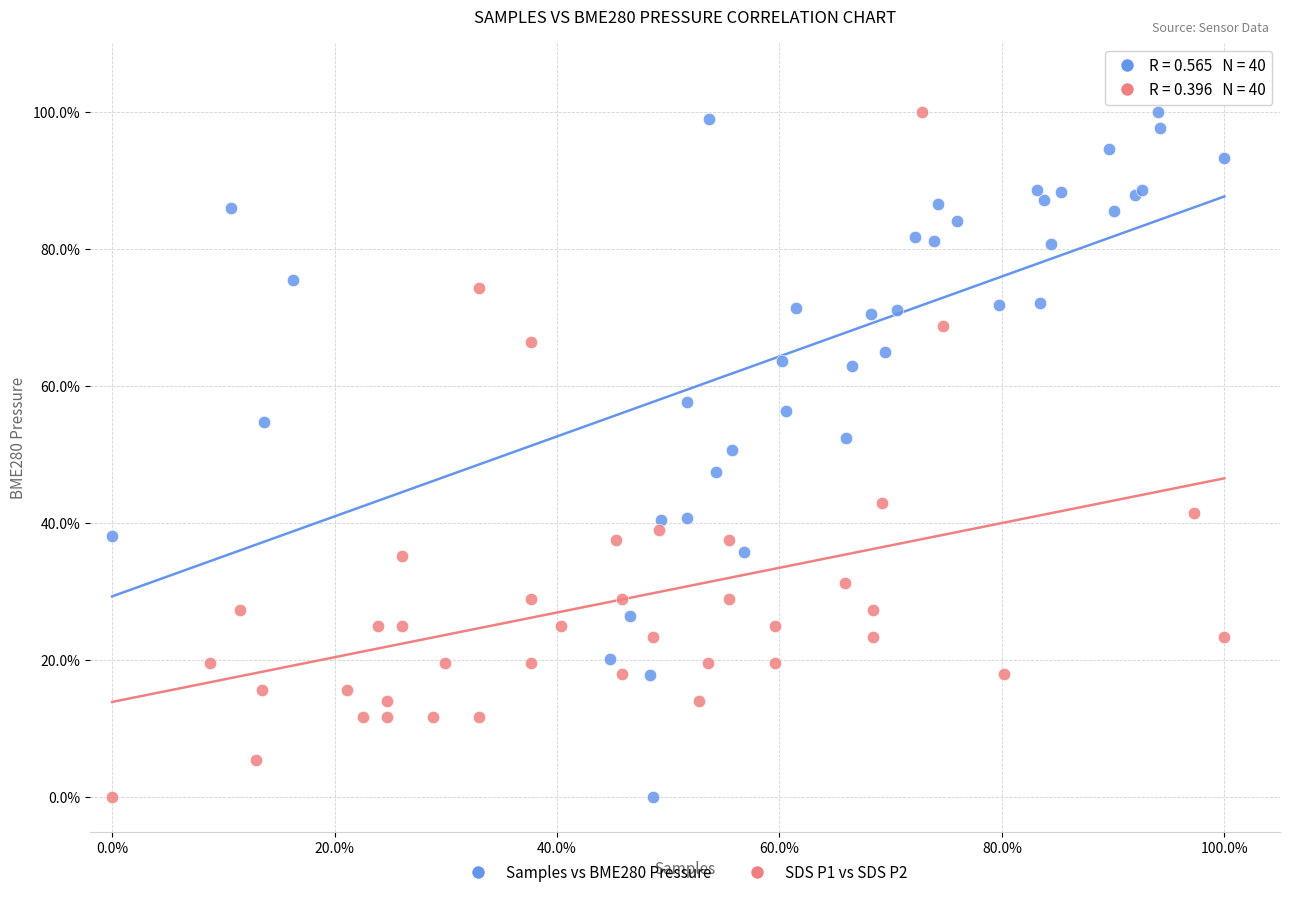

What are all the series names shown in the legend?

Samples vs BME280 Pressure, SDS P1 vs SDS P2